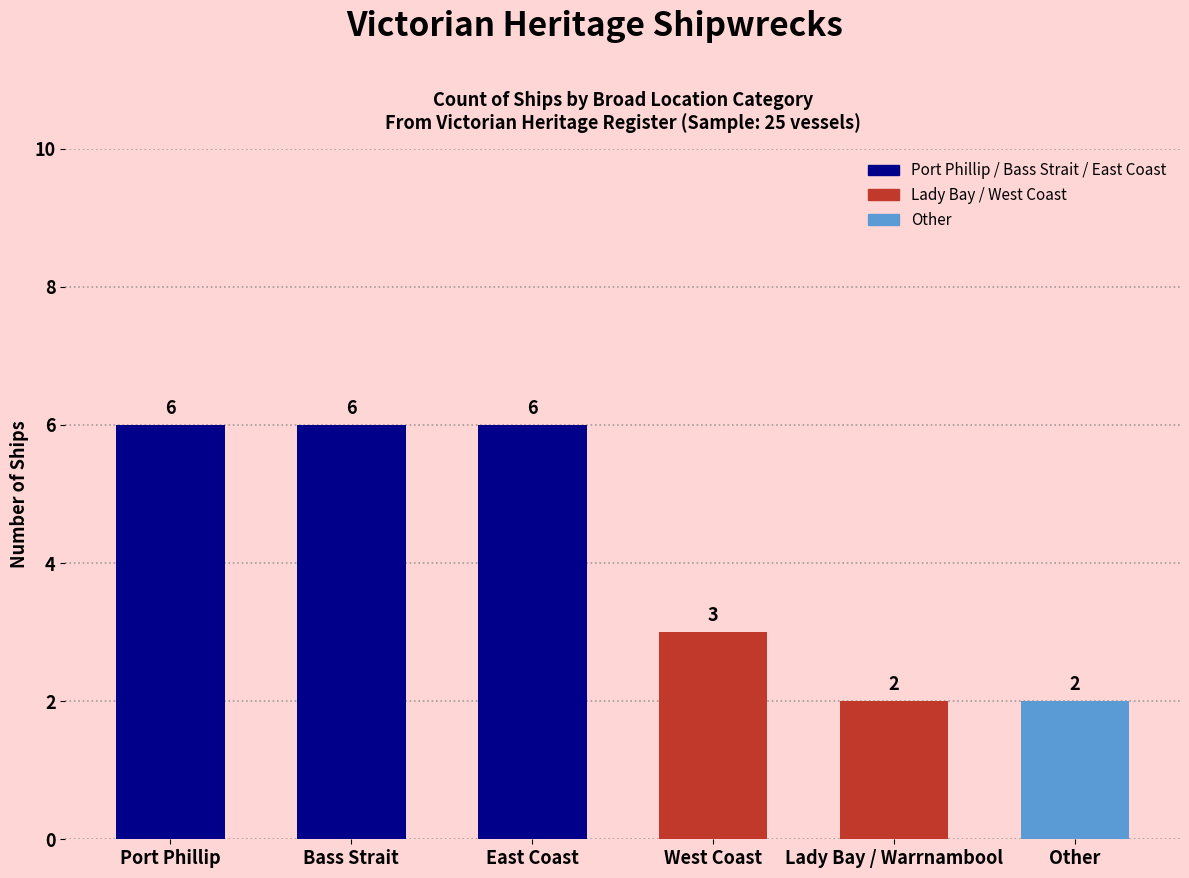

What is the value of the 4th bar from the left?

3